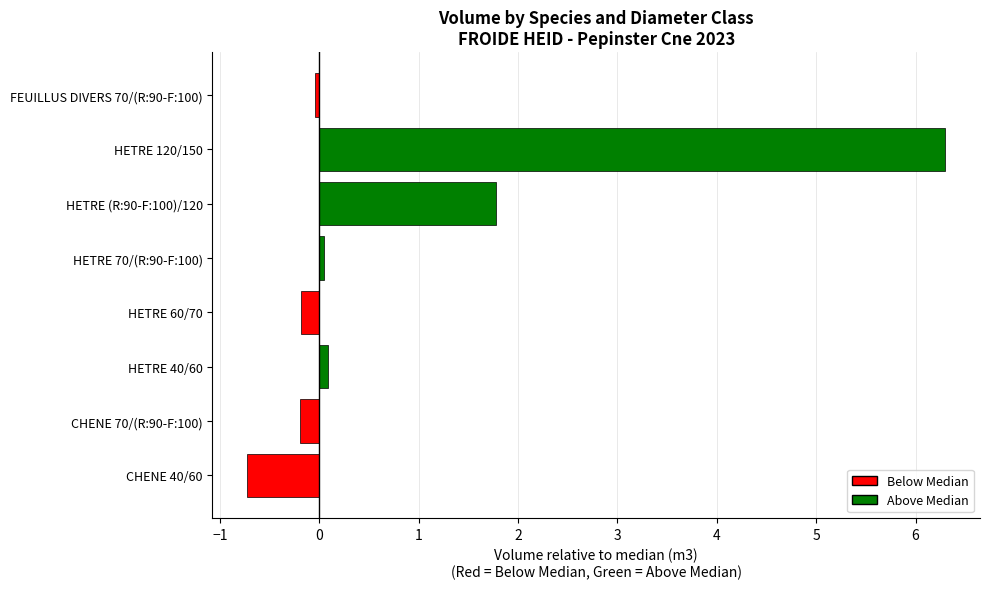

Count the number of categories in the chart.

8